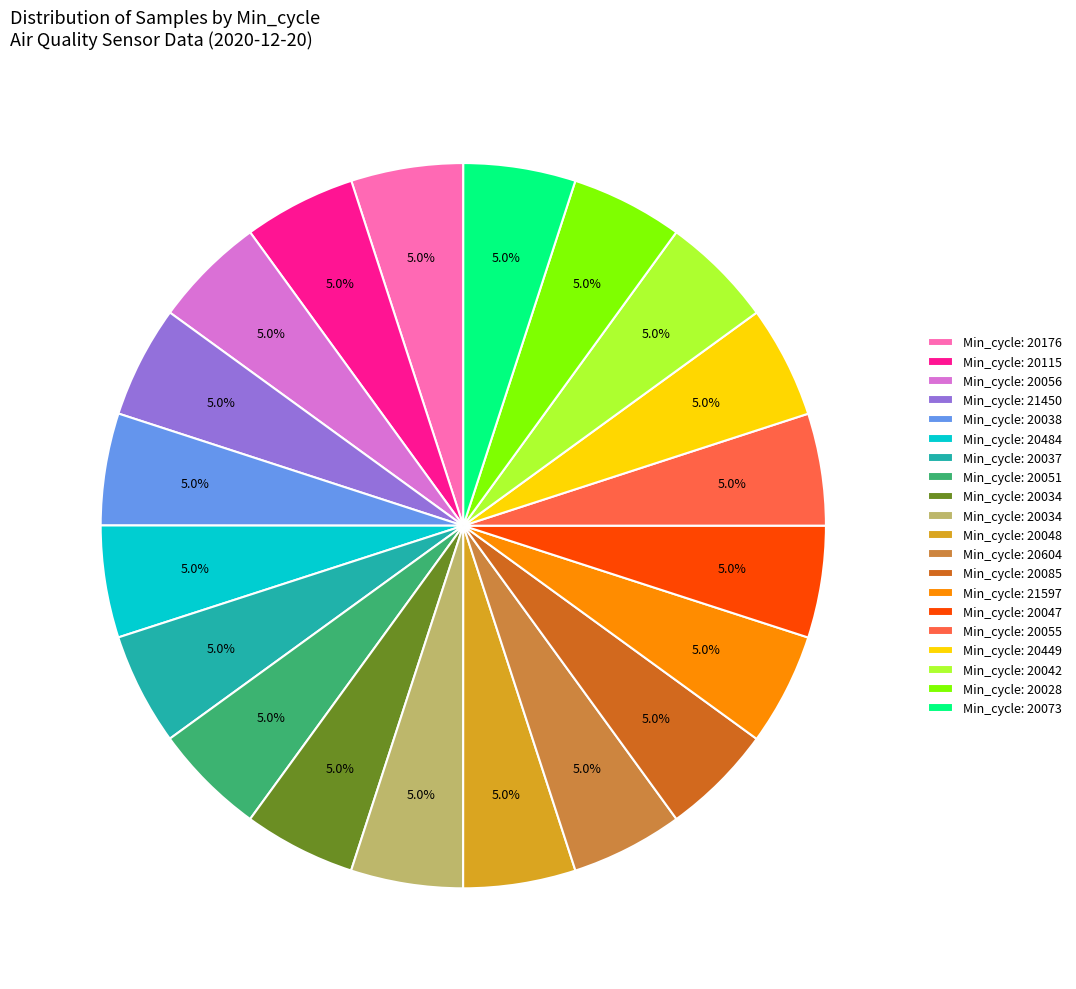

Does any single category account for the majority?

No